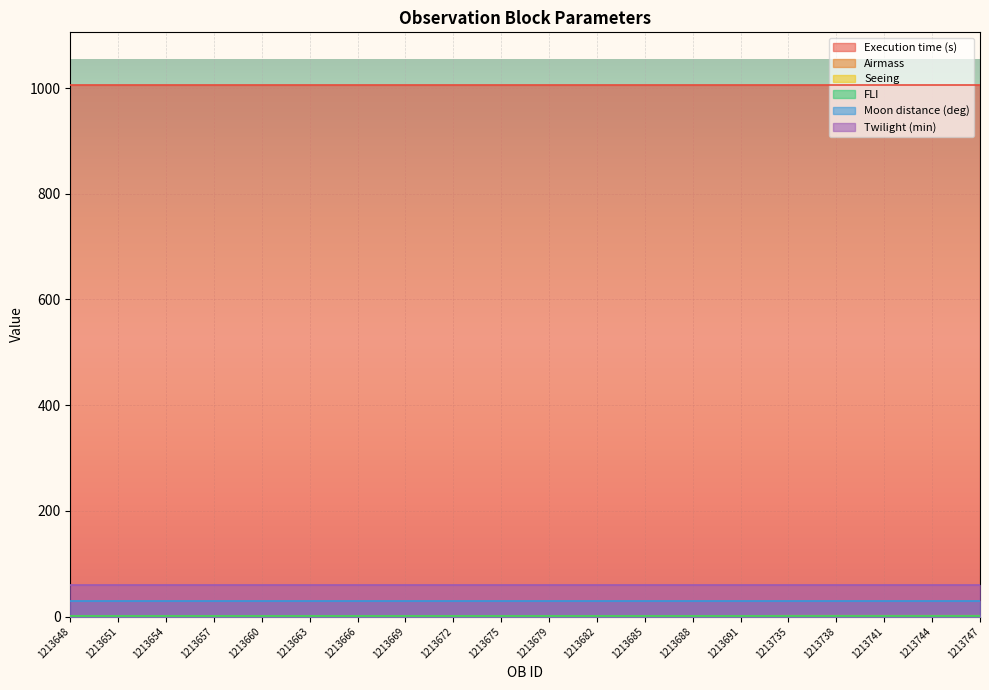

How many lines are shown in the chart?

6